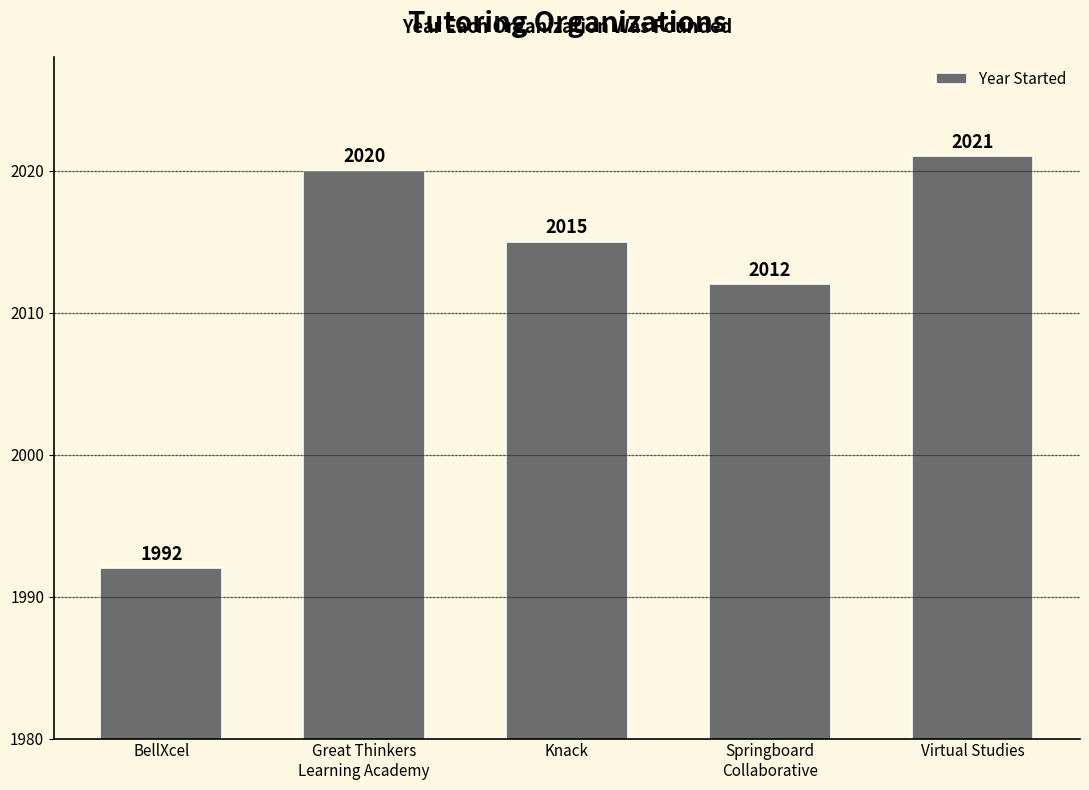

At which label does the data first exceed 2015?

Great Thinkers
Learning Academy